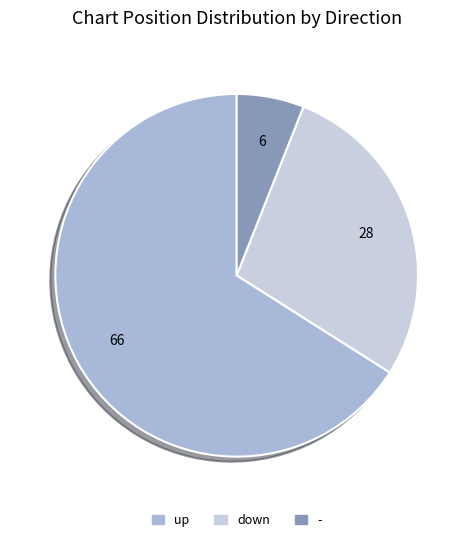

How many segments does this pie chart have?

3